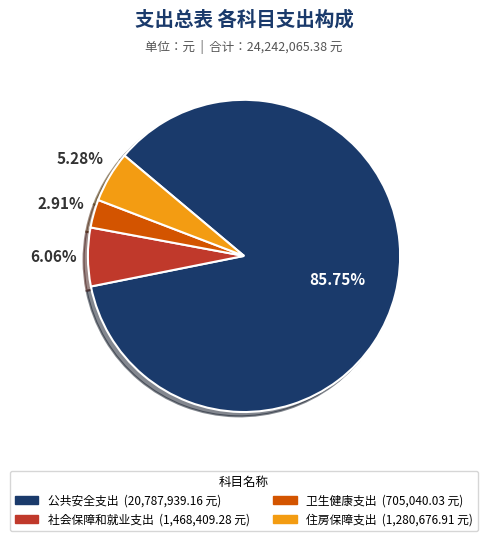

Which has a higher value, 住房保障支出 or 社会保障和就业支出?

社会保障和就业支出